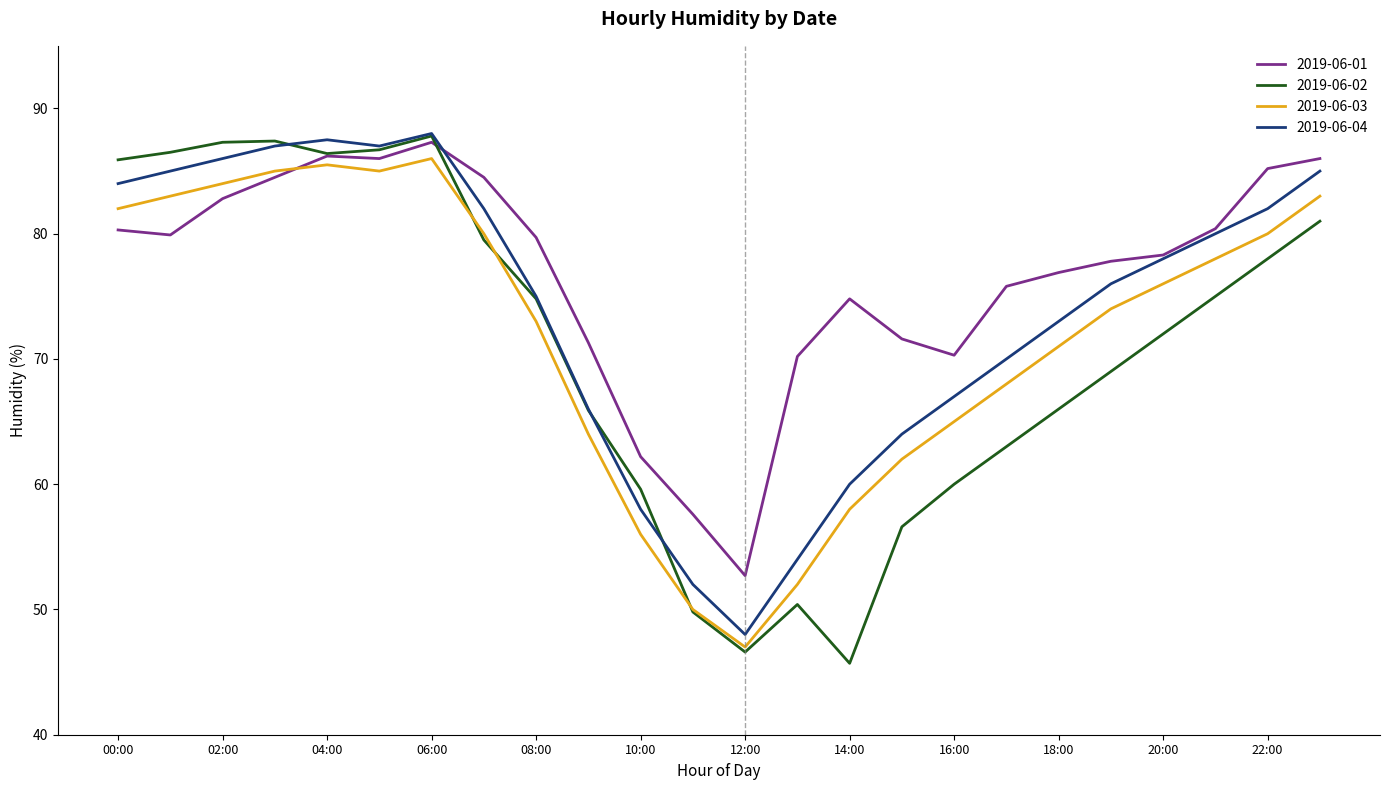

What is the minimum value shown in the chart?

45.7